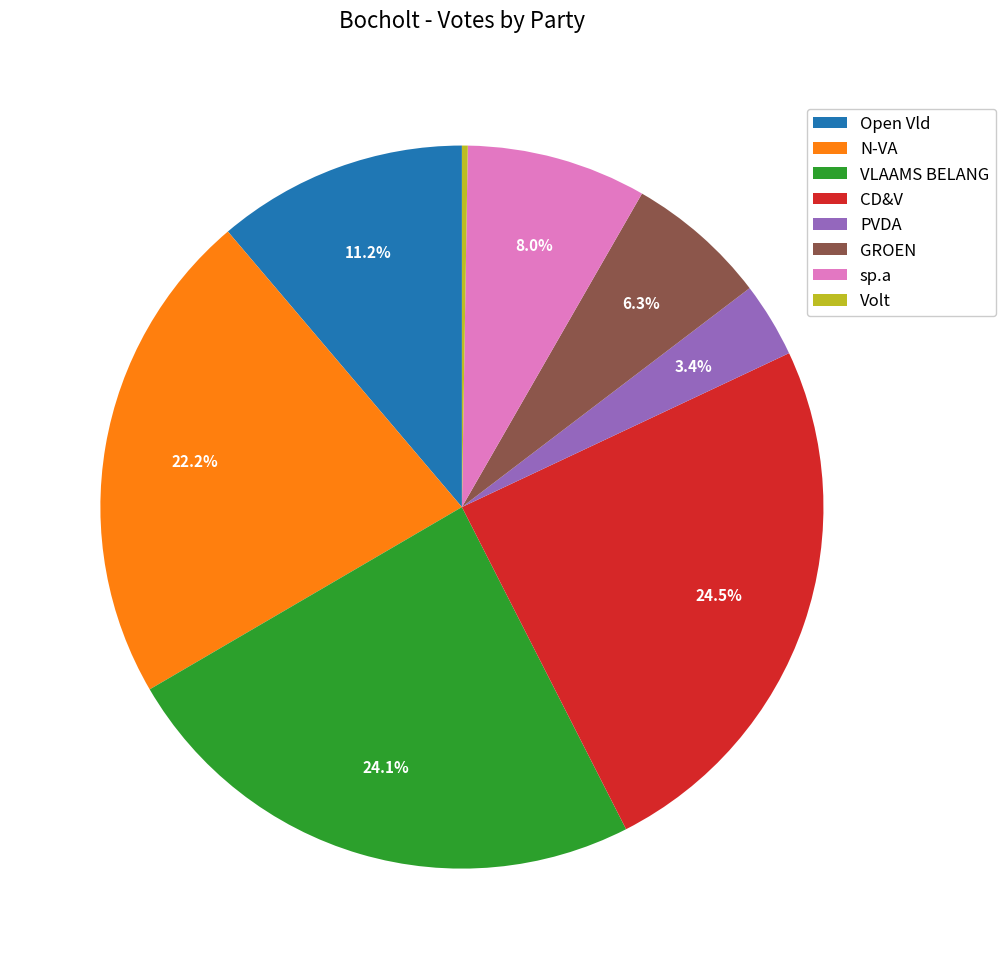

To the nearest percent, what percentage of the pie is Open Vld?

11%